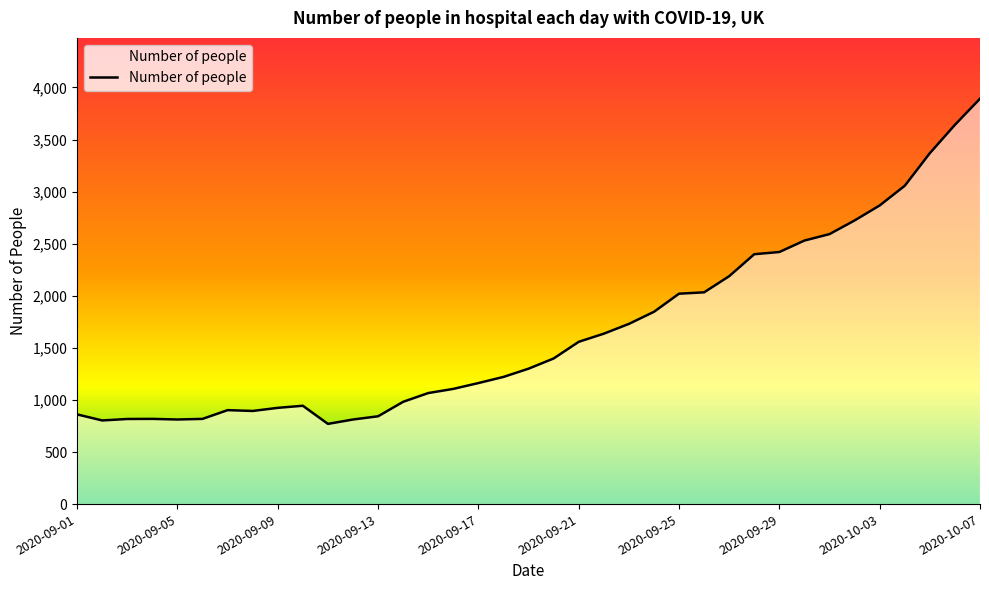

What is the difference between the maximum and minimum values?

3122